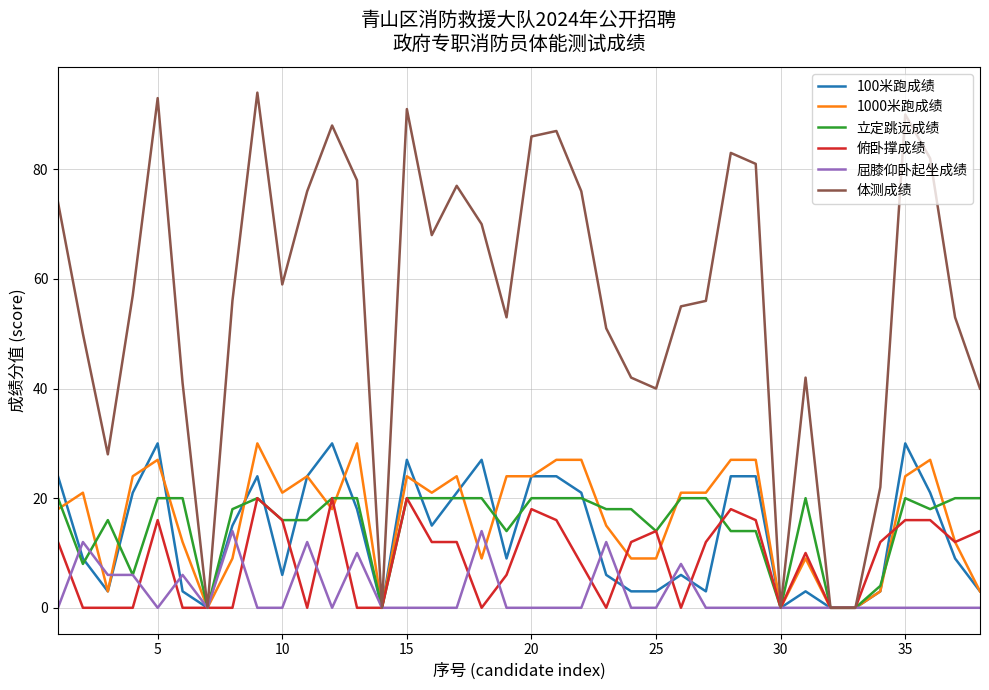

What is the maximum value for 立定跳远成绩?

20